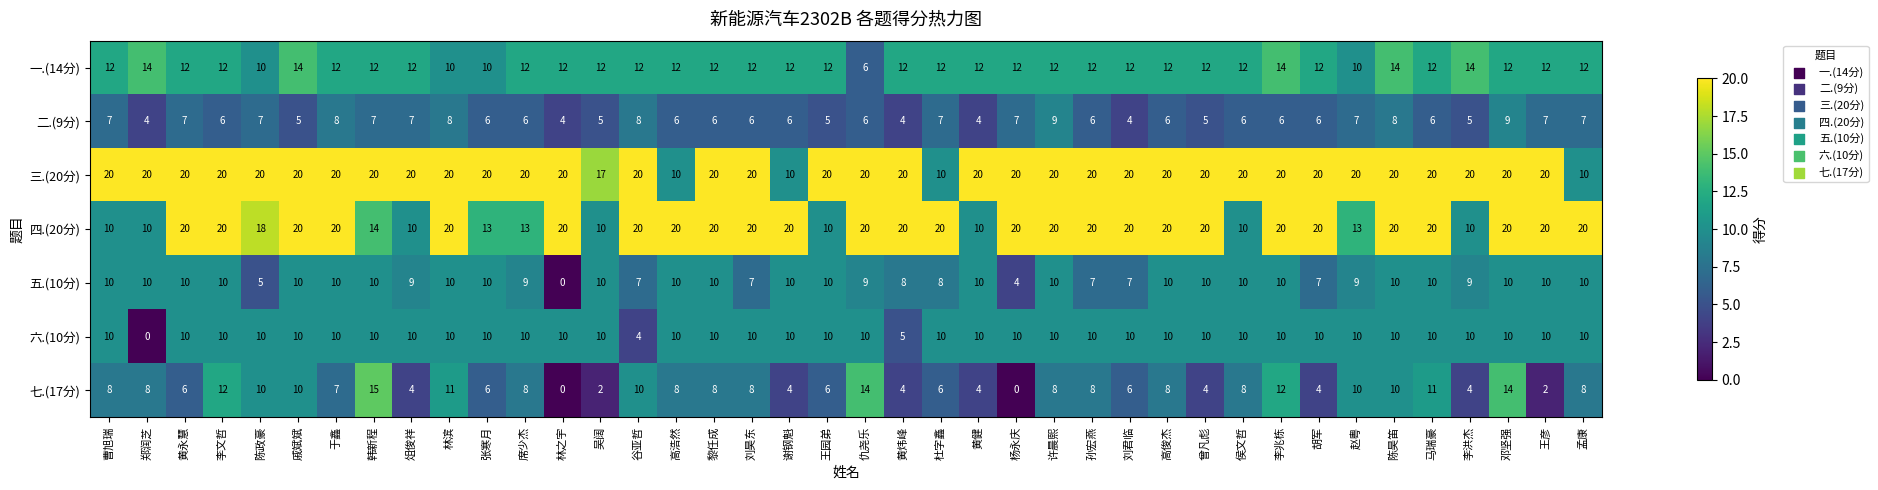

What is the difference between the highest and lowest values at 郑润芝?

20